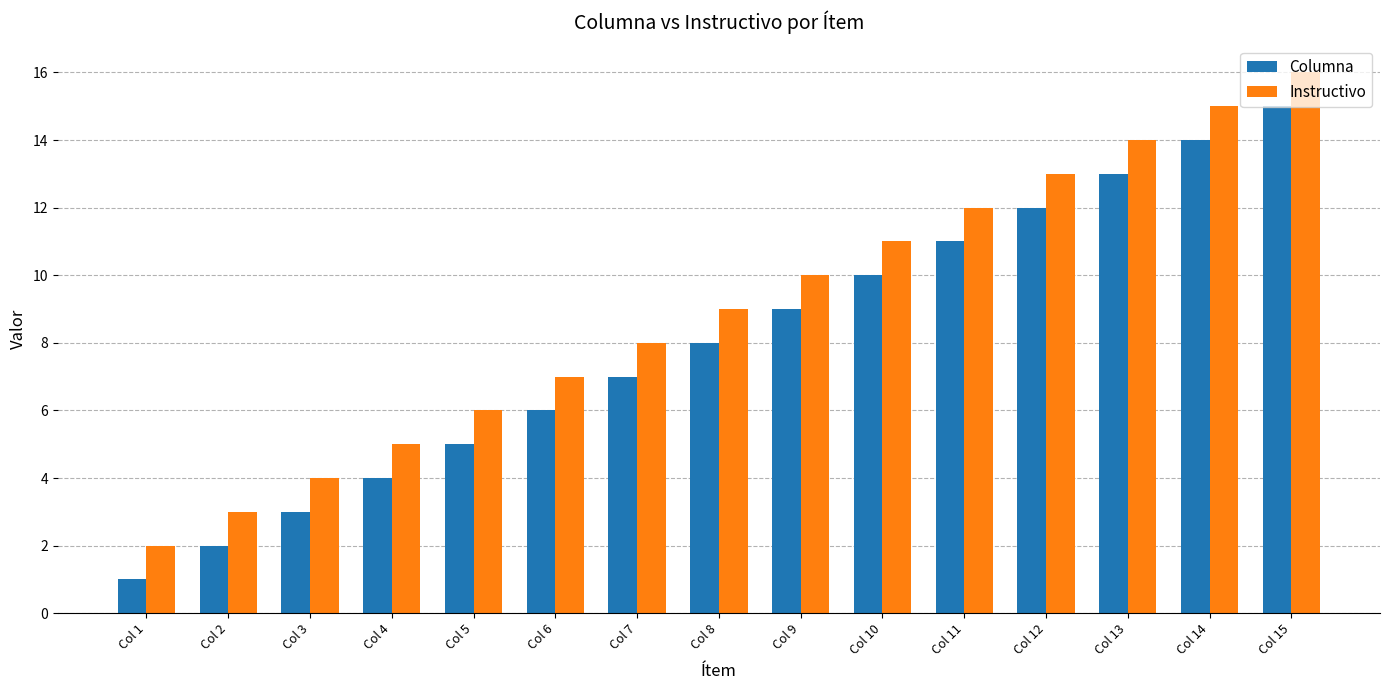

List the series in order of their overall mean, lowest first.

Columna, Instructivo